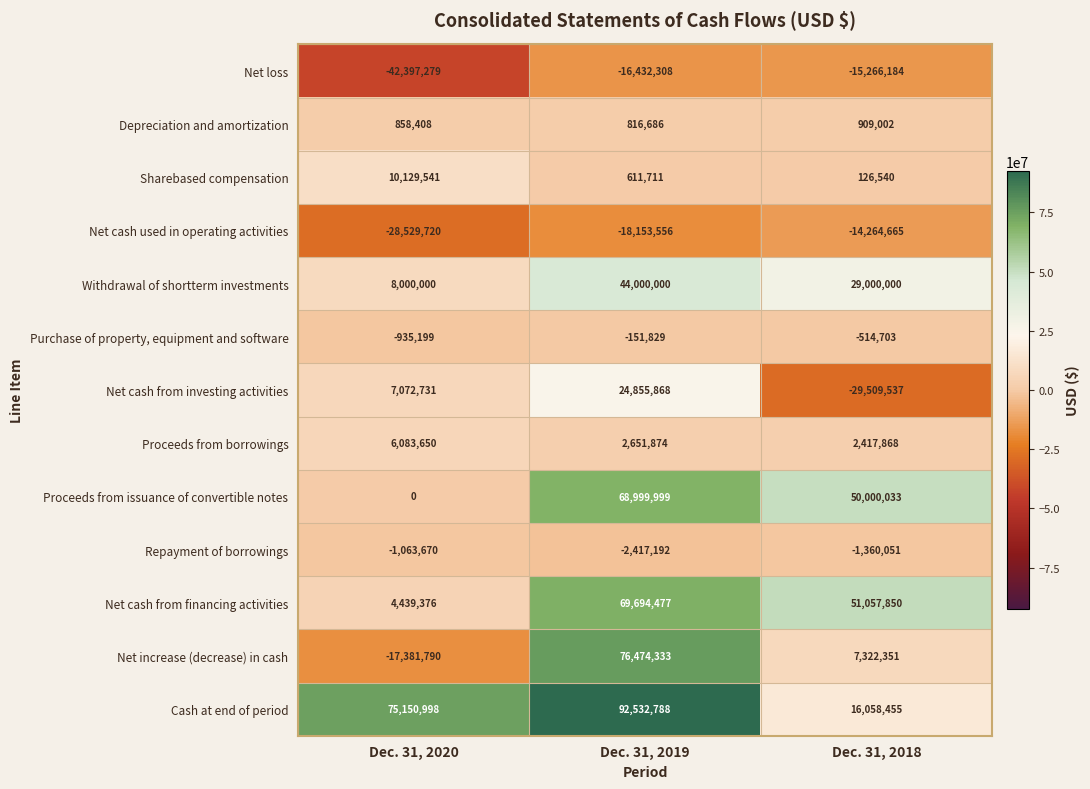

Is the value of Net cash from financing activities at Dec. 31, 2019 greater than the value of Cash at end of period at Dec. 31, 2019?

No